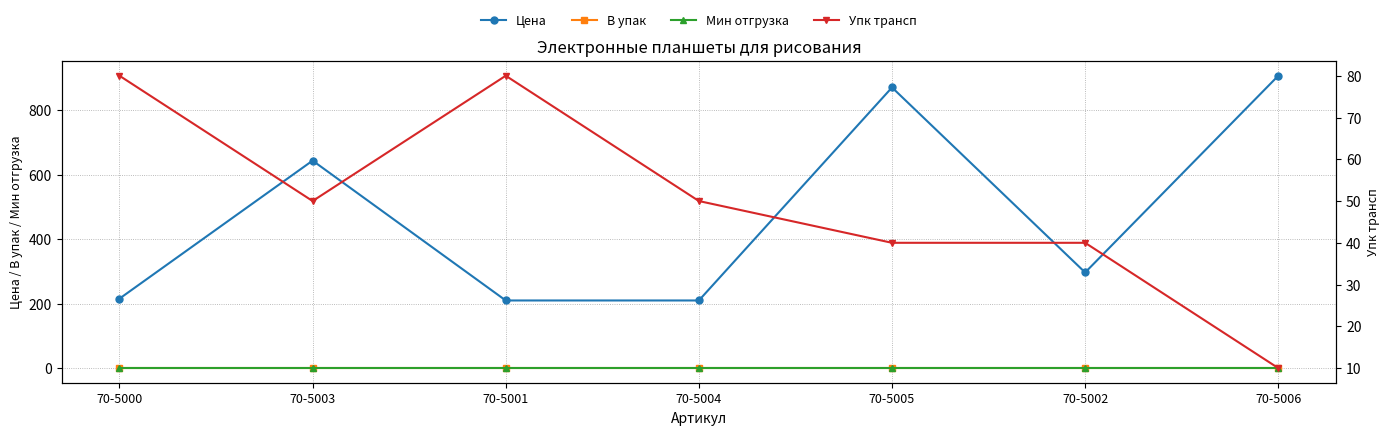

True or false: Цена has a value of 907.2 at 70-5006.

True